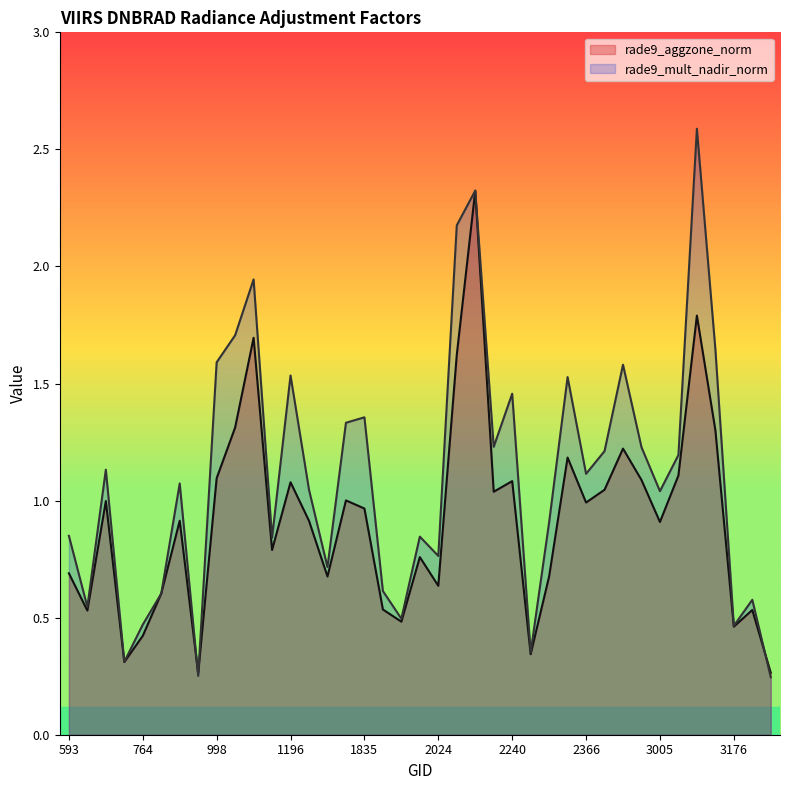

How many interior local valleys does the rade9_aggzone_norm series have?

12